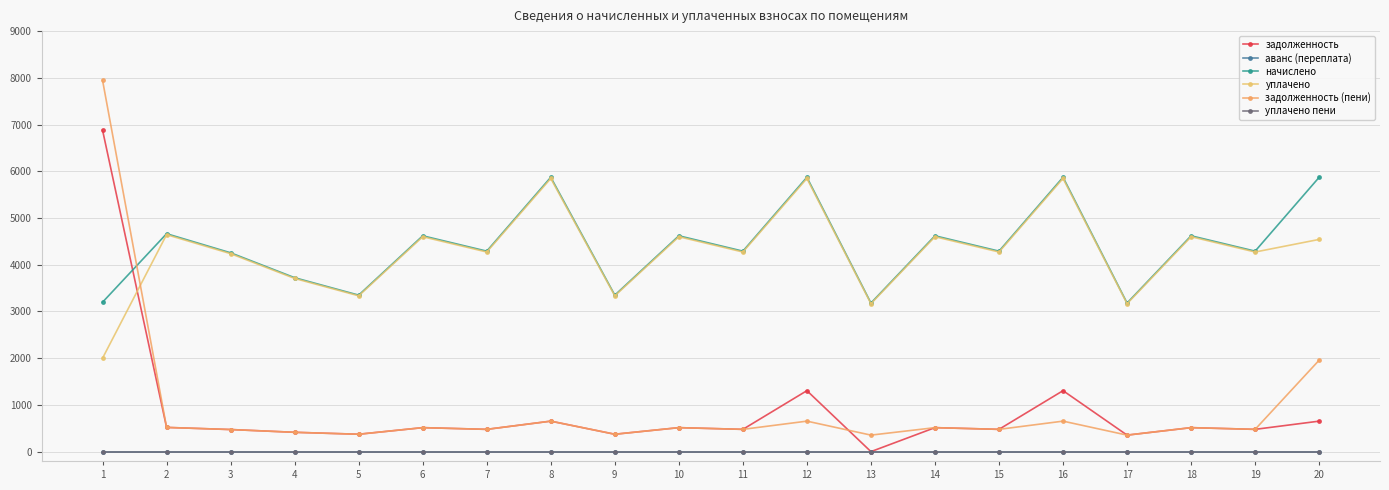

Is this an area chart (filled region under the line)?

No